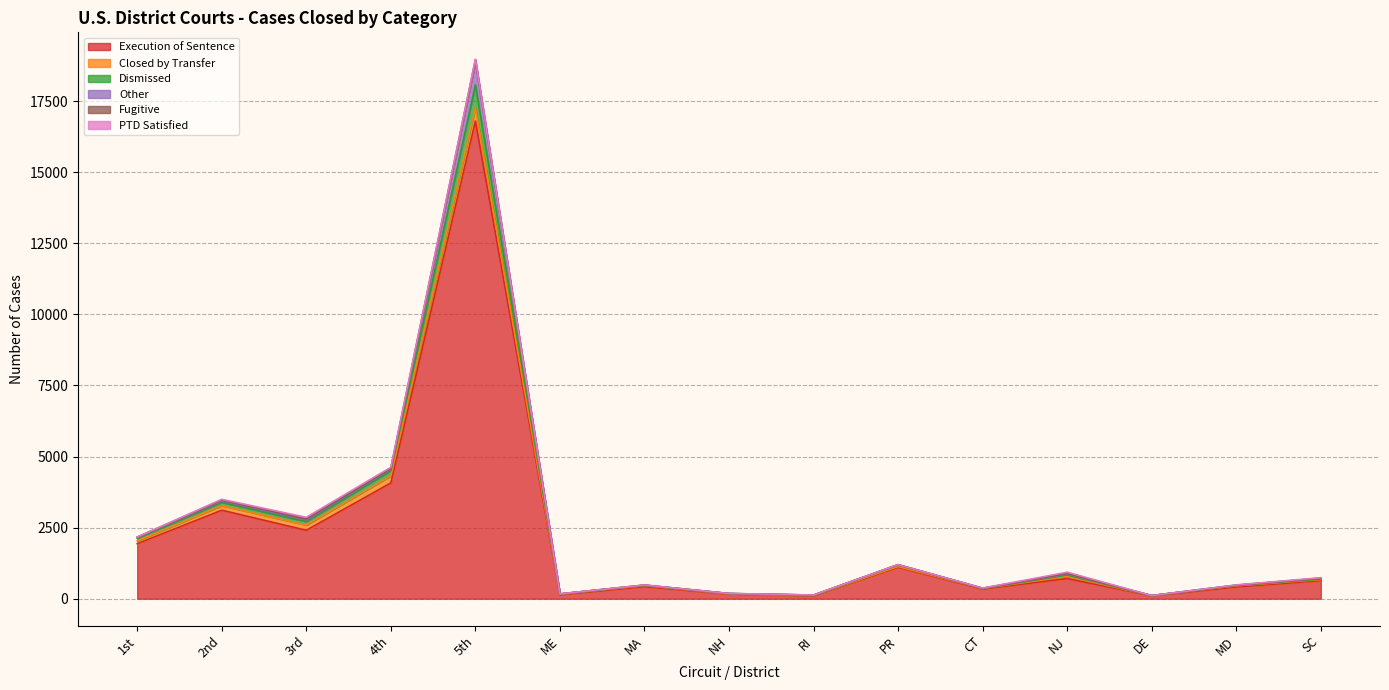

At which category does the chart reach its minimum across all series?

DE